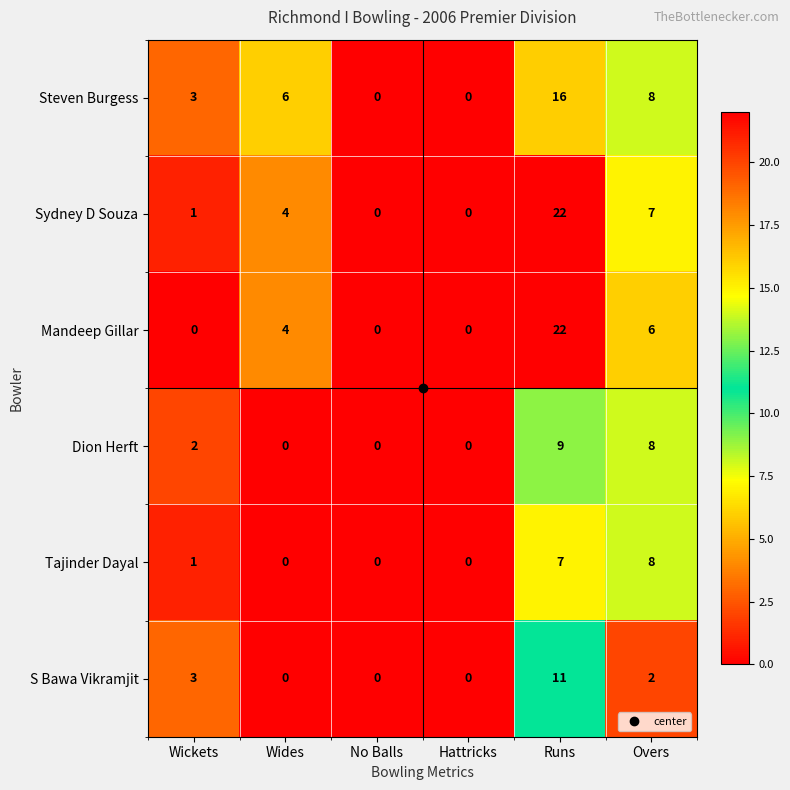

At which label is S Bawa Vikramjit closest to 5?

Wickets